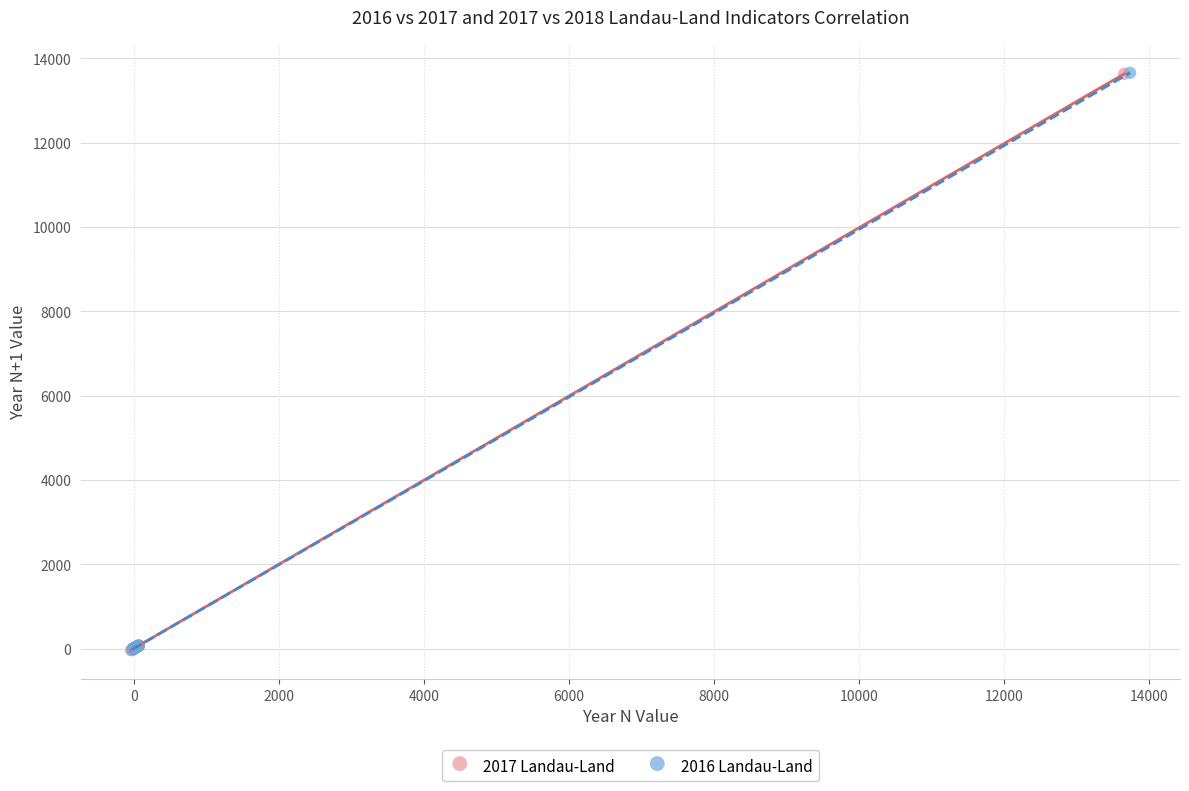

Which series has the largest Y range (max minus min)?

2016 Landau-Land